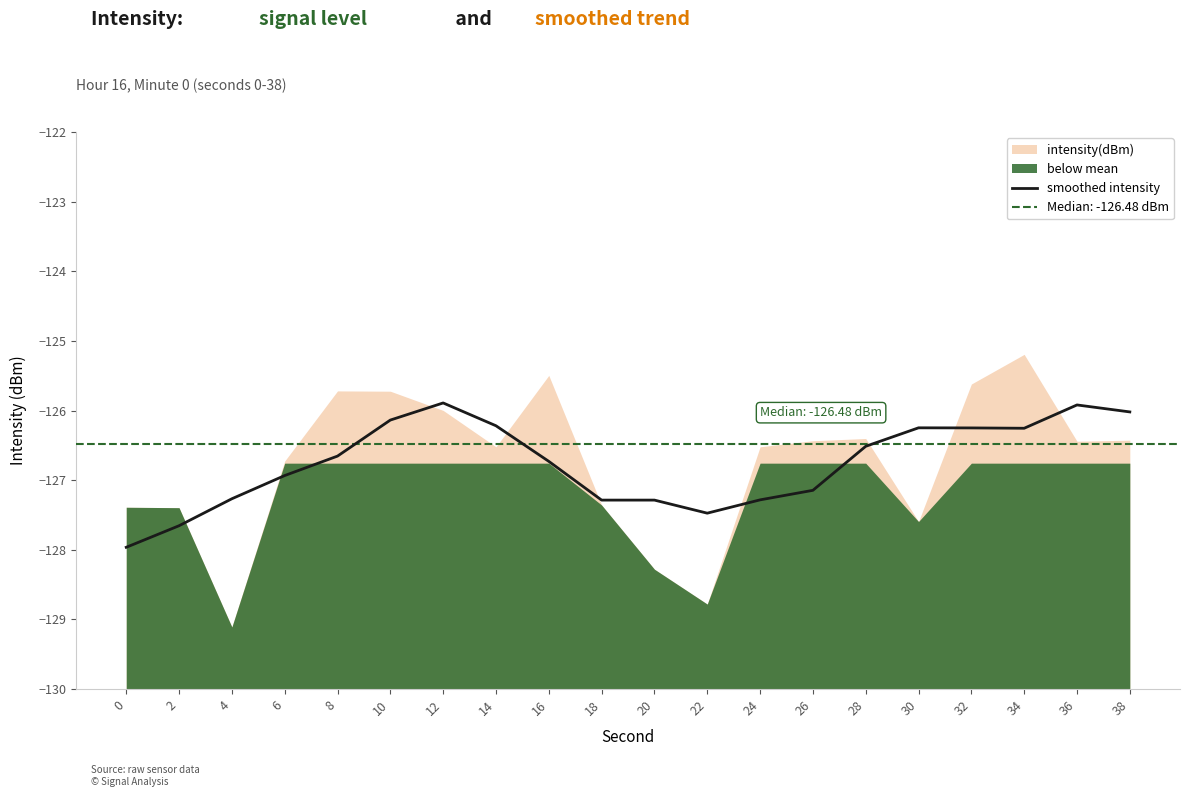

Is it true that smoothed intensity equals -126.7 at 8?

True